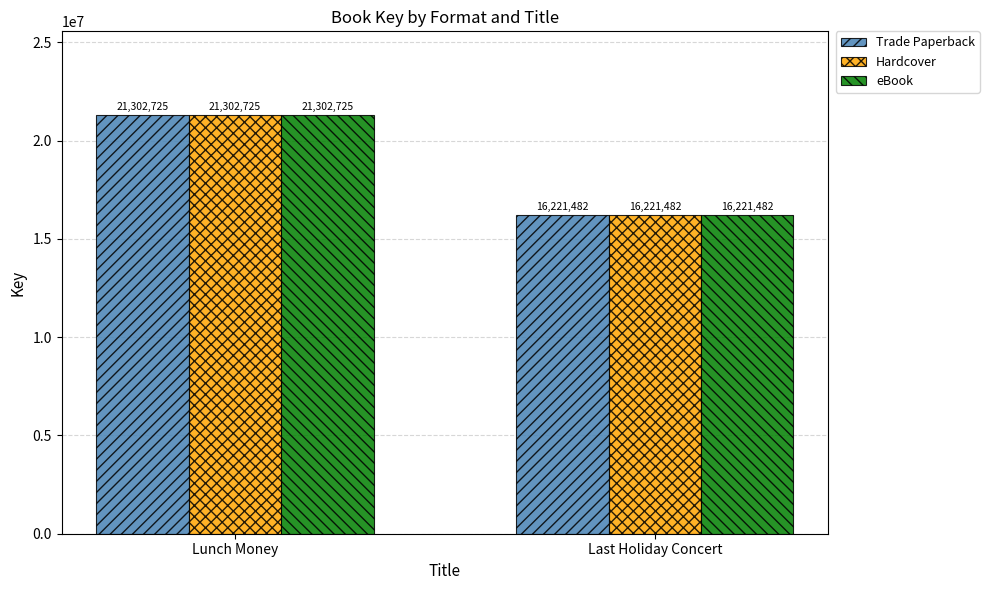

What is the average value of the eBook series?

18762104